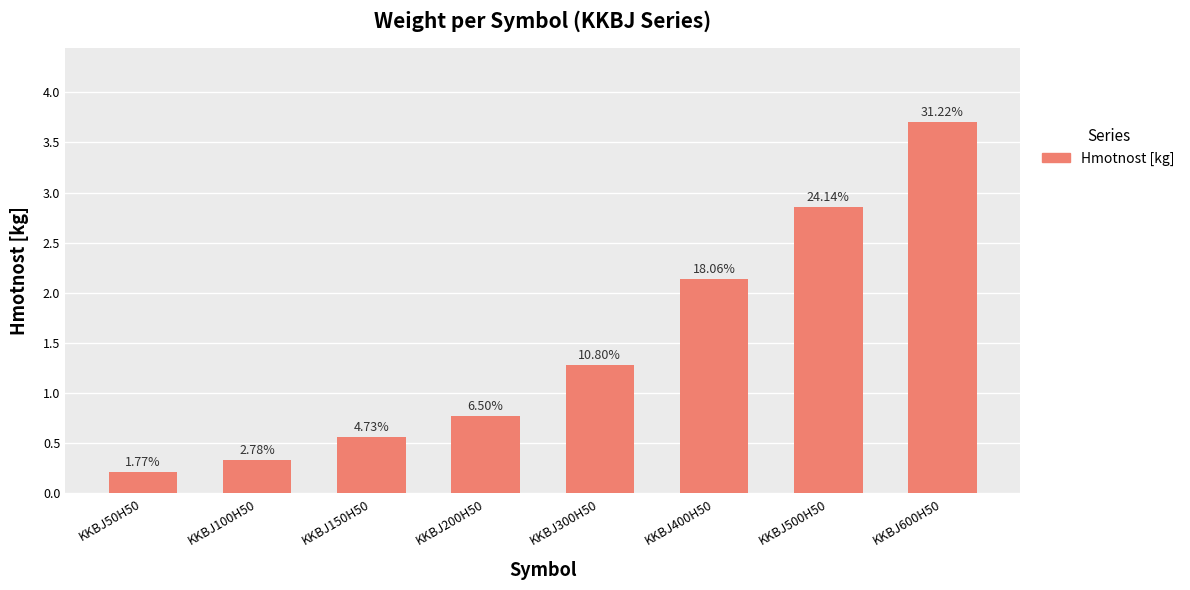

Does the chart contain any negative values?

No